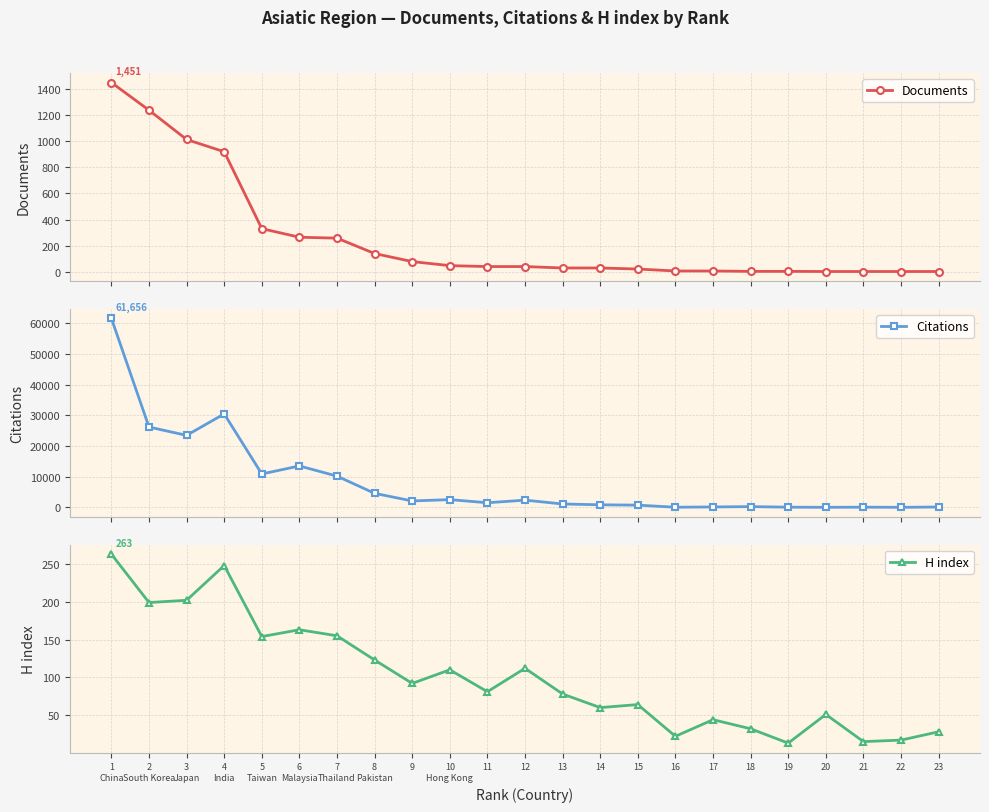

What is the spread (max minus min) of values at 2
South Korea?

26001